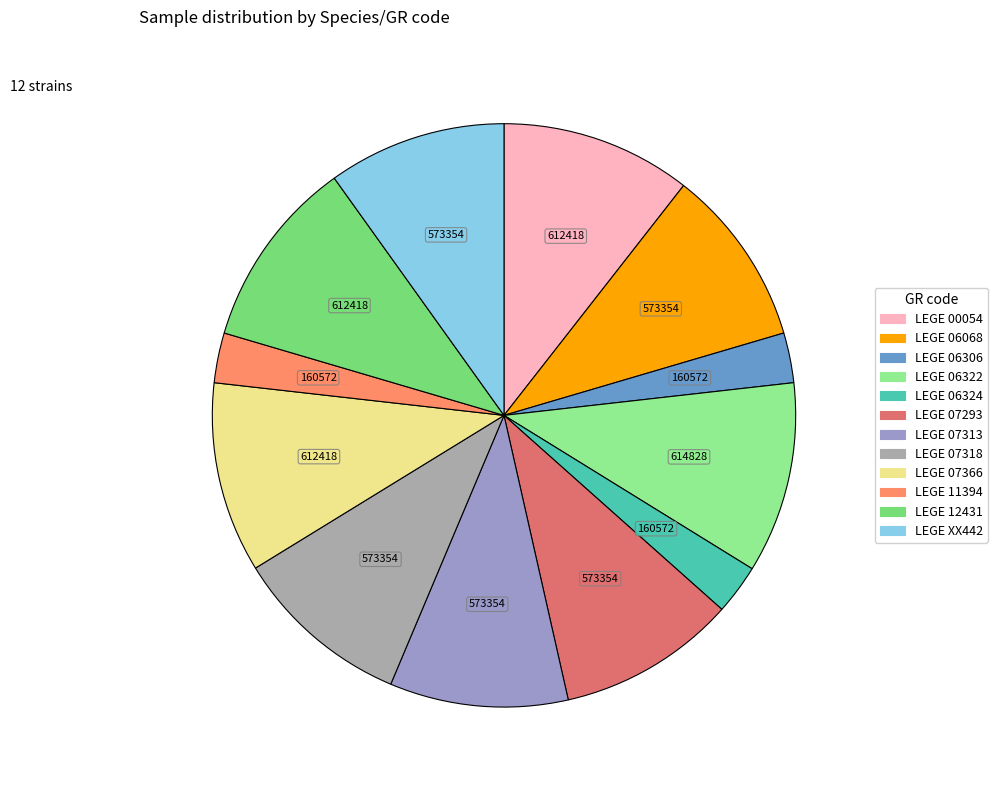

How many slices are in this pie chart?

12